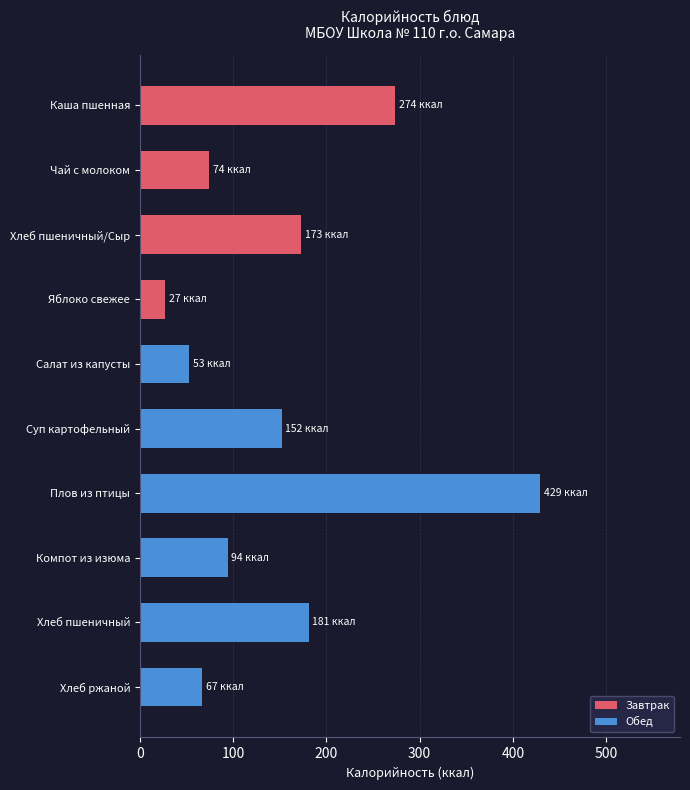

Rank the categories by Обед value from highest to lowest.

Плов из птицы, Хлеб пшеничный, Суп картофельный, Компот из изюма, Хлеб ржаной, Салат из капусты